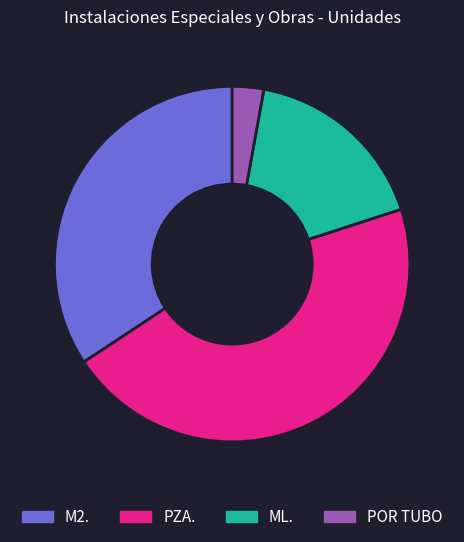

Combined, do M2. and ML. account for over 50%?

Yes